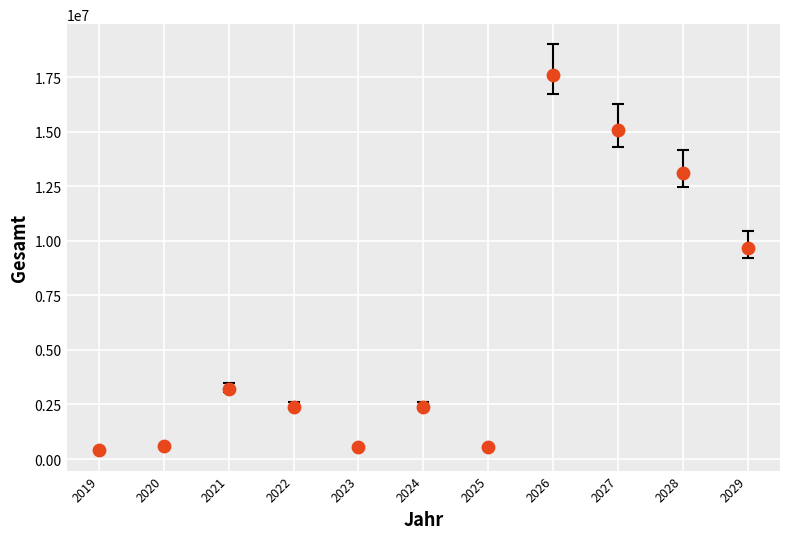

What Y value in the scatter plot is closest to 9004502?

9682205.0